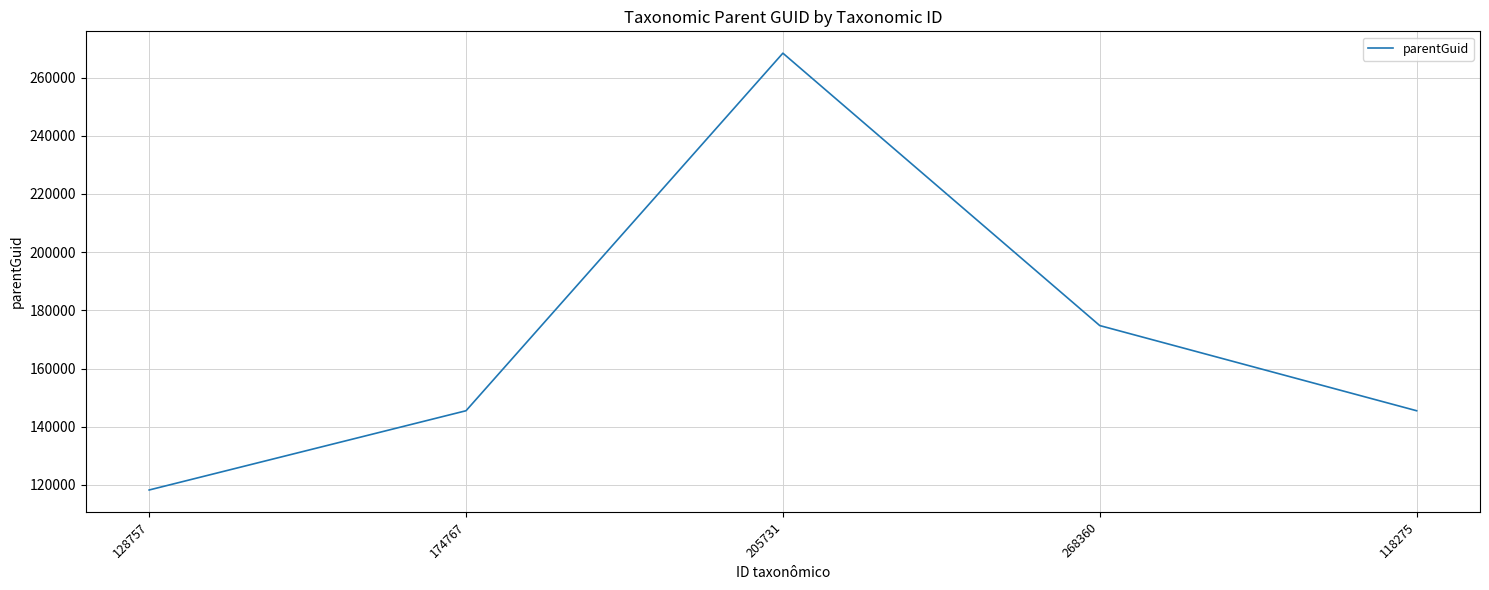

Count the values in the range 145505 to 174767.

3